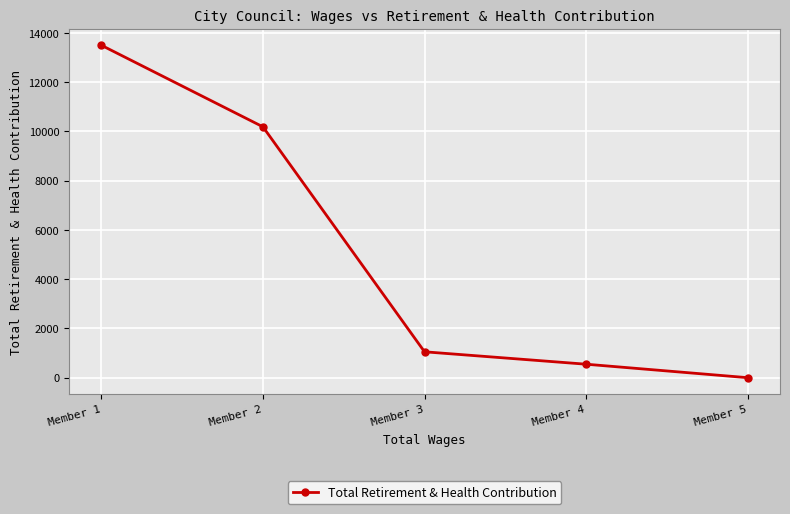

How many lines are shown in the chart?

1